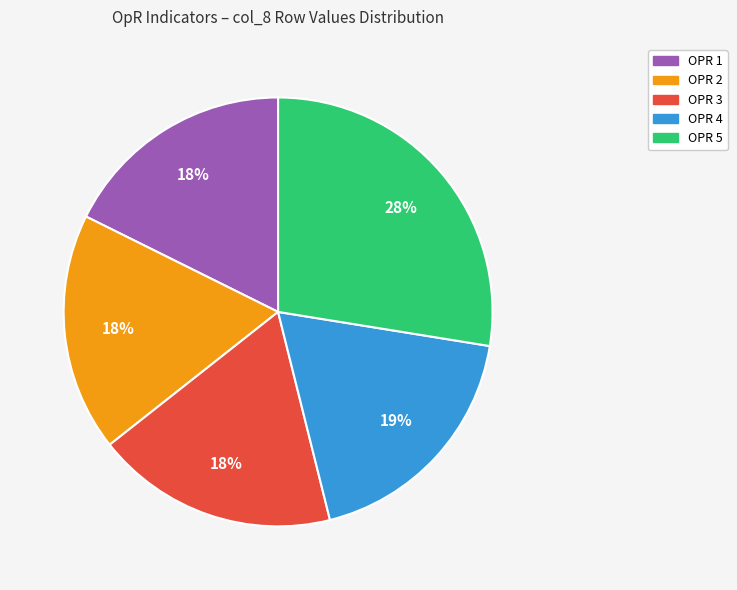

Is there a majority slice in this chart?

No